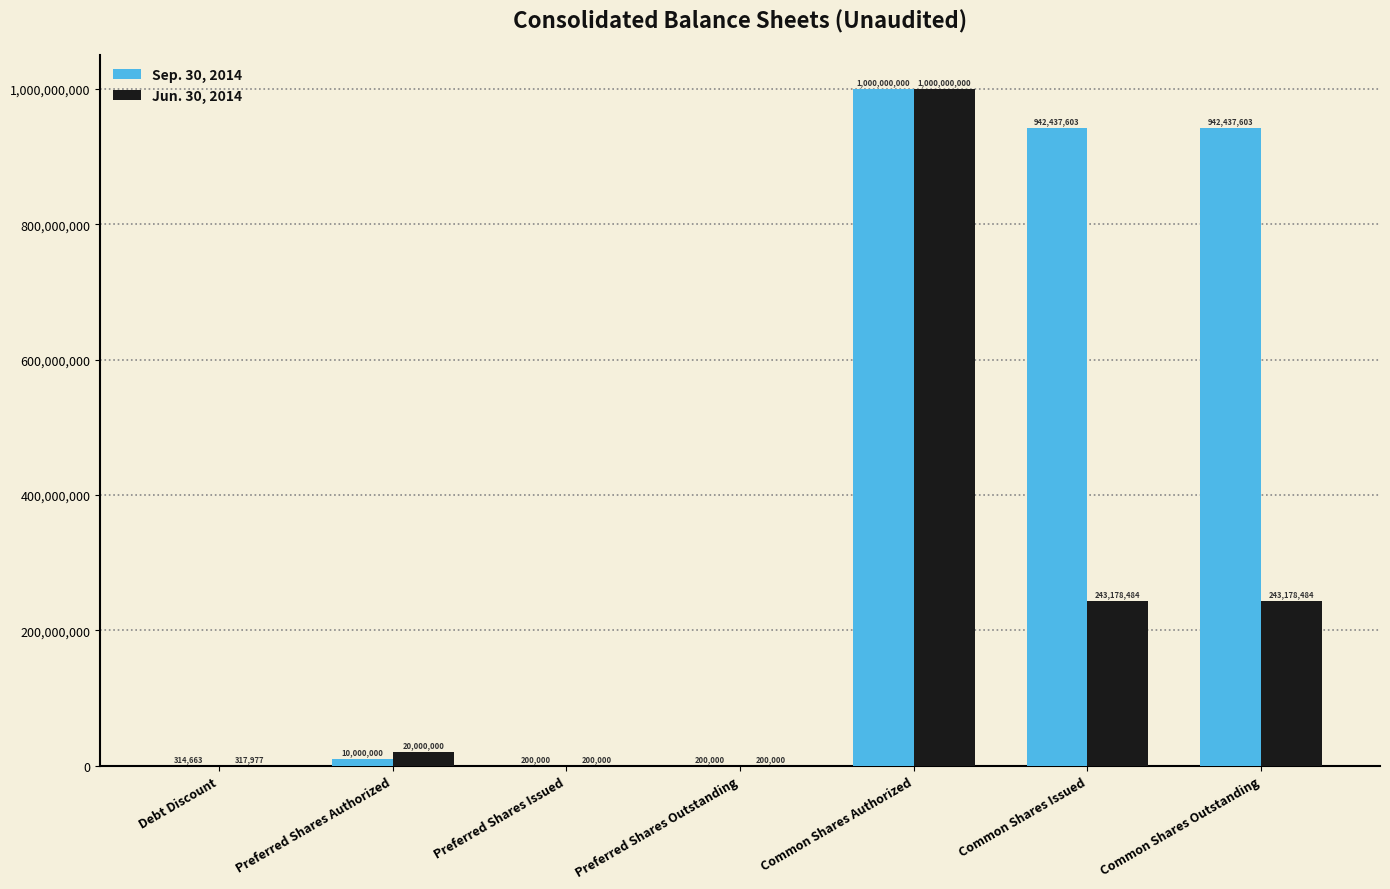

What is the maximum value shown in the chart?

1000000000